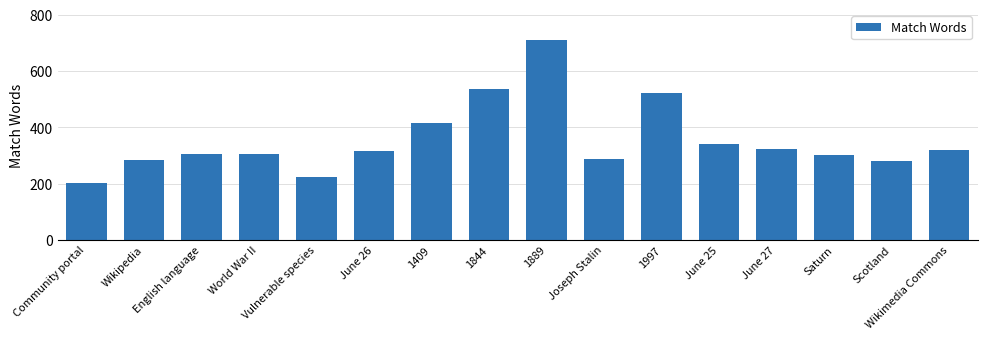

What is the value of the 1st bar from the left?

201